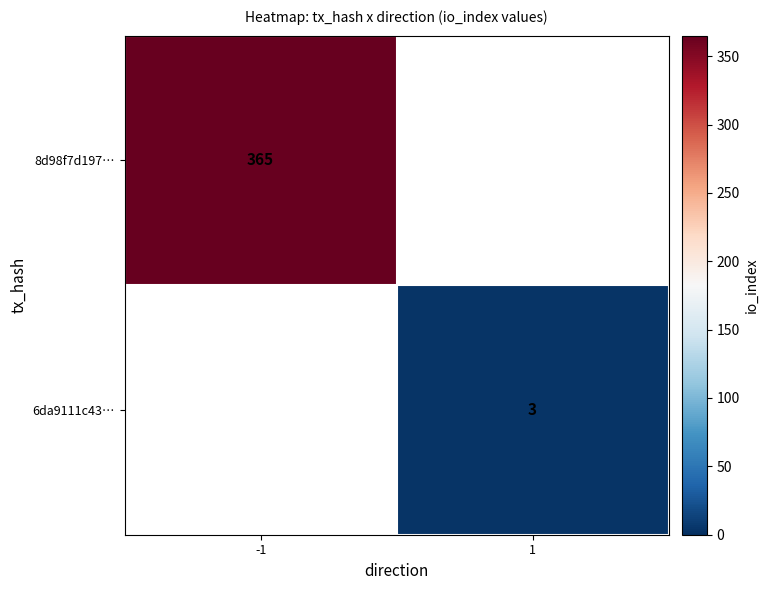

The 8d98f7d197… series shows 648 at -1. True or false?

False